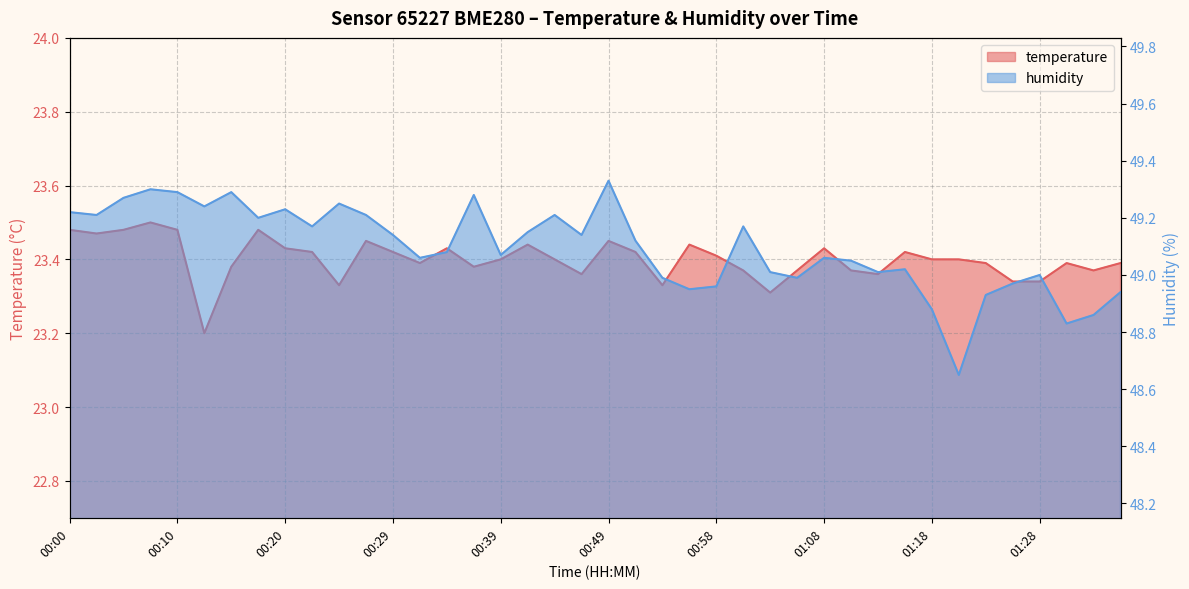

Rank the categories by humidity value from highest to lowest.

00:49, 00:08, 00:10, 00:15, 00:37, 00:05, 00:25, 00:12, 00:20, 00:00, 00:03, 00:27, 00:44, 00:17, 00:22, 01:01, 00:42, 00:29, 00:46, 00:51, 00:34, 00:39, 00:32, 01:08, 01:11, 01:16, 01:03, 01:13, 01:28, 00:54, 01:06, 01:25, 00:58, 00:56, 01:35, 01:23, 01:18, 01:33, 01:30, 01:21